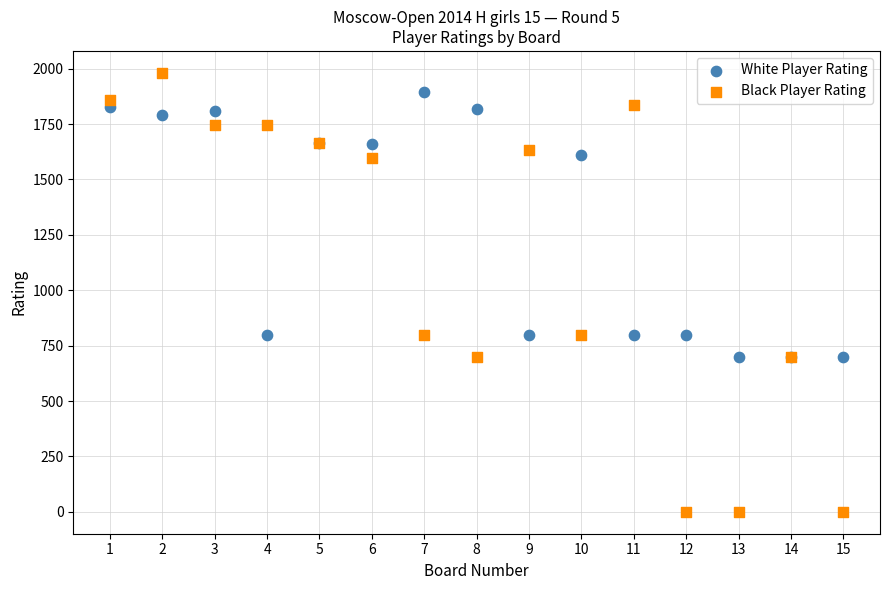

What is the X range (max minus min) for the scatter plot?

14